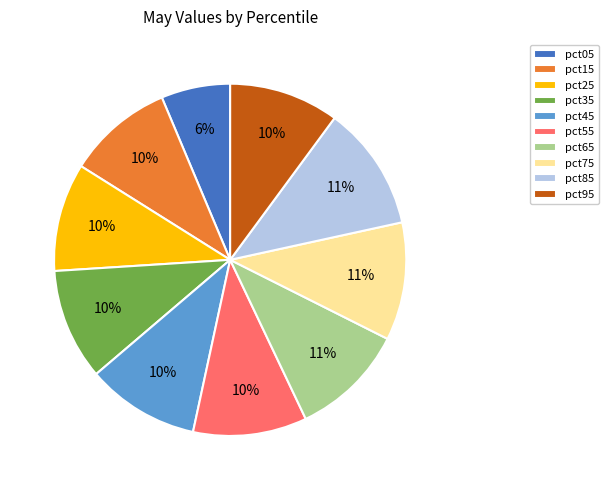

Is the sum of pct55 and pct45 greater than half?

No